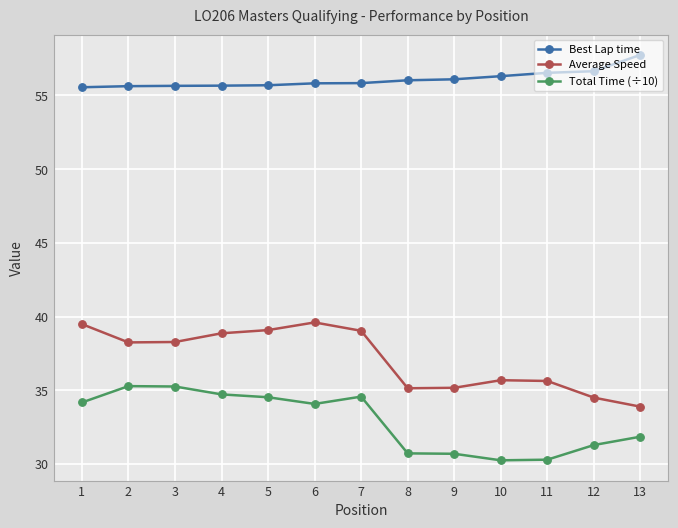

What are all the series names shown in the legend?

Best Lap time, Average Speed, Total Time (÷10)